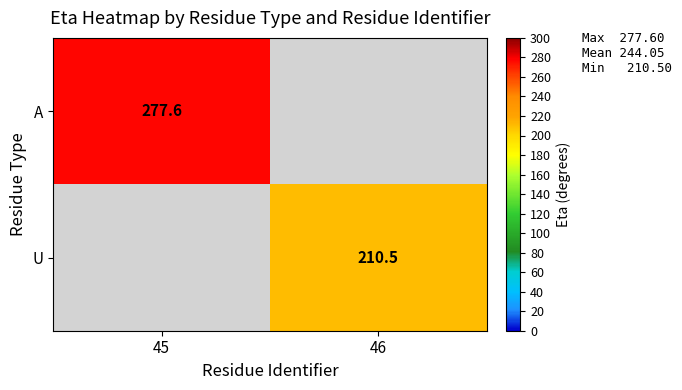

Is it true that A equals 449.8 at 45?

False